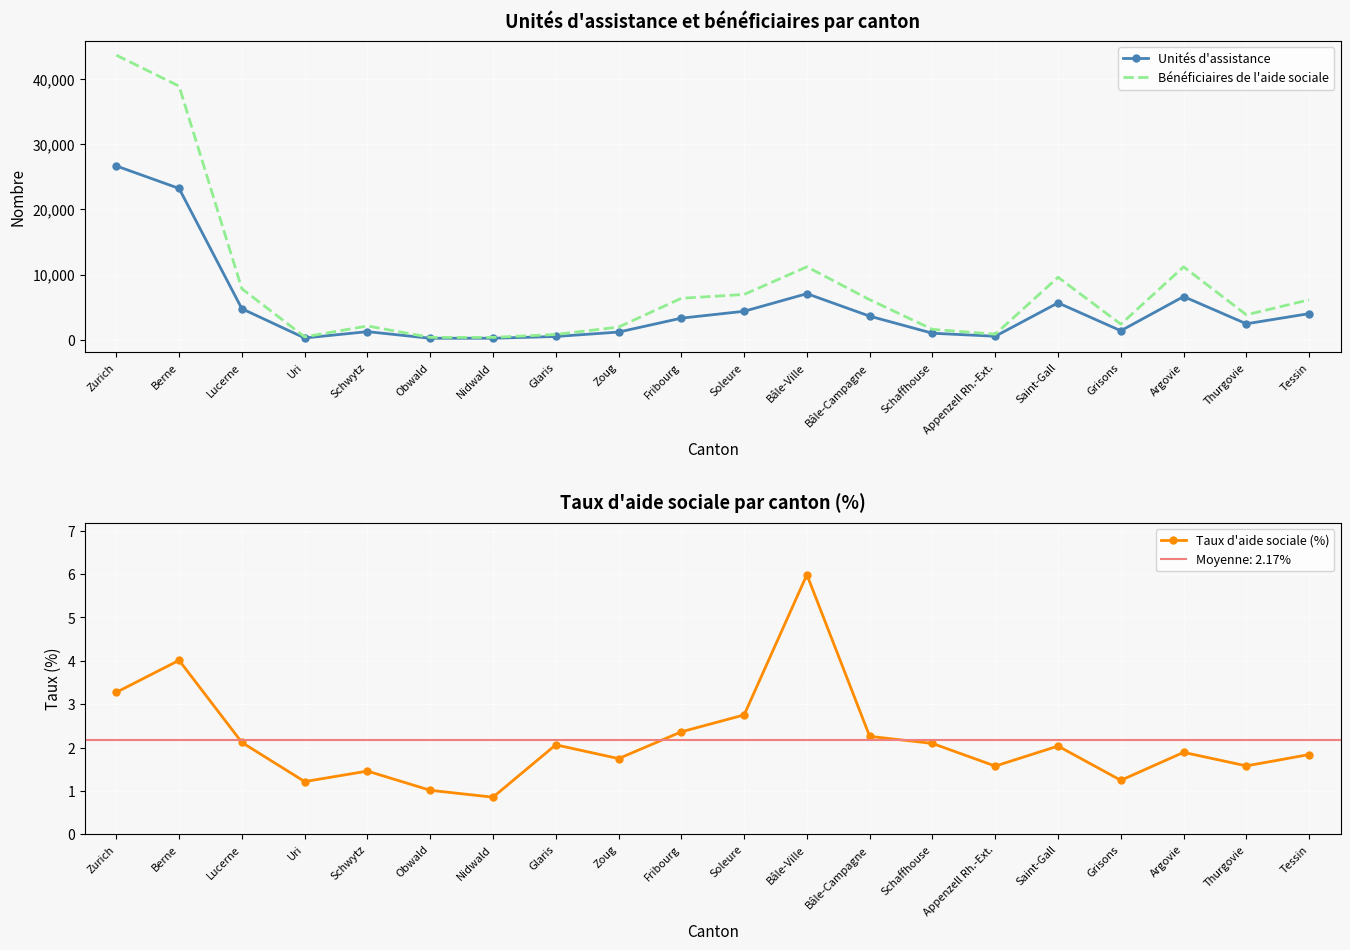

What is the minimum value for Taux d'aide sociale (%)?

0.9